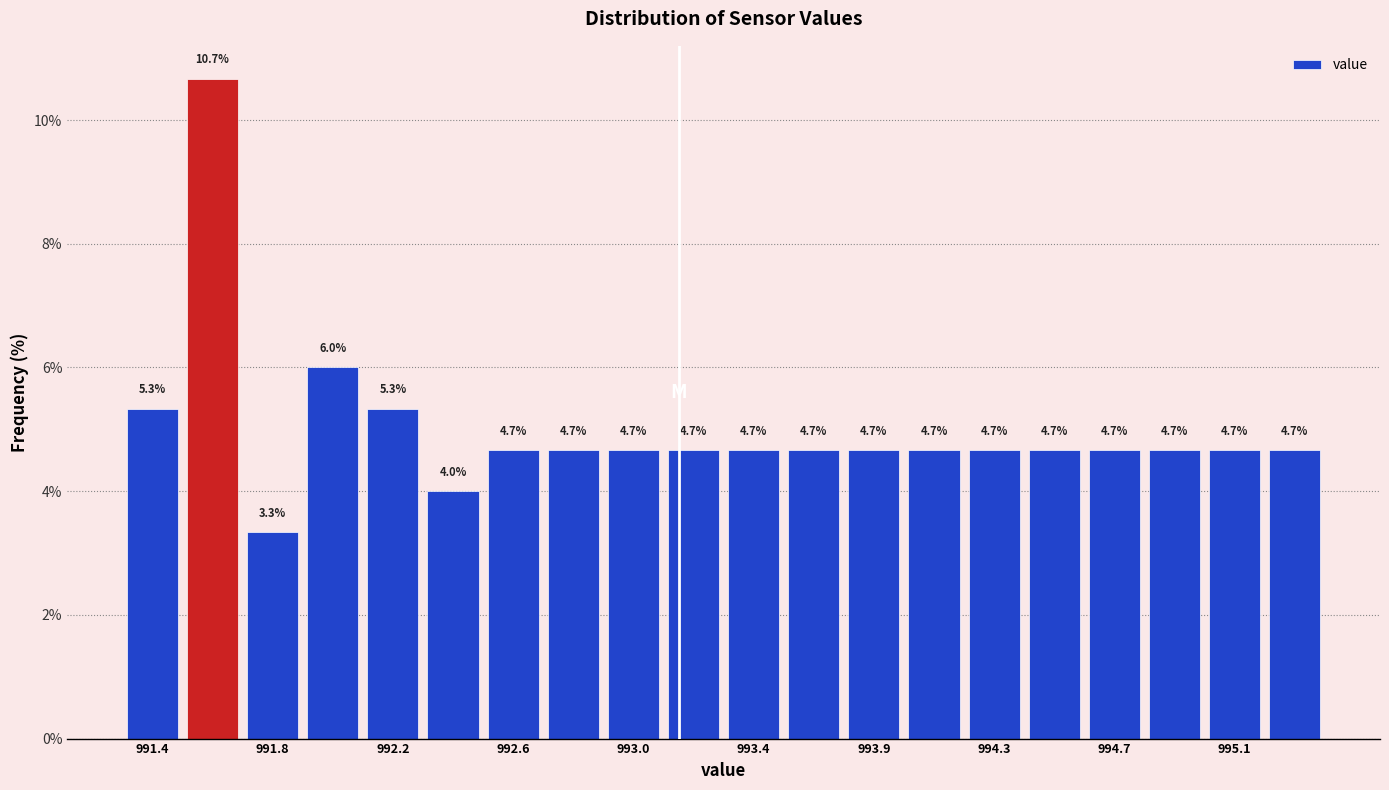

Reading left to right, list every bar in this chart as the range it spans on the x-axis followed by its height. The bar edges are not printed on the chart, so give them approximately, as read against the axis.

991.25 to 991.45: 5.3
991.45 to 991.70: 10.7
991.70 to 991.90: 3.3
991.90 to 992.10: 6.0
992.10 to 992.30: 5.3
992.30 to 992.50: 4.0
992.50 to 992.70: 4.7
992.70 to 992.90: 4.7
992.90 to 993.15: 4.7
993.15 to 993.35: 4.7
993.35 to 993.55: 4.7
993.55 to 993.75: 4.7
993.75 to 993.95: 4.7
993.95 to 994.15: 4.7
994.15 to 994.40: 4.7
994.40 to 994.60: 4.7
994.60 to 994.80: 4.7
994.80 to 995.00: 4.7
995.00 to 995.20: 4.7
995.20 to 995.40: 4.7